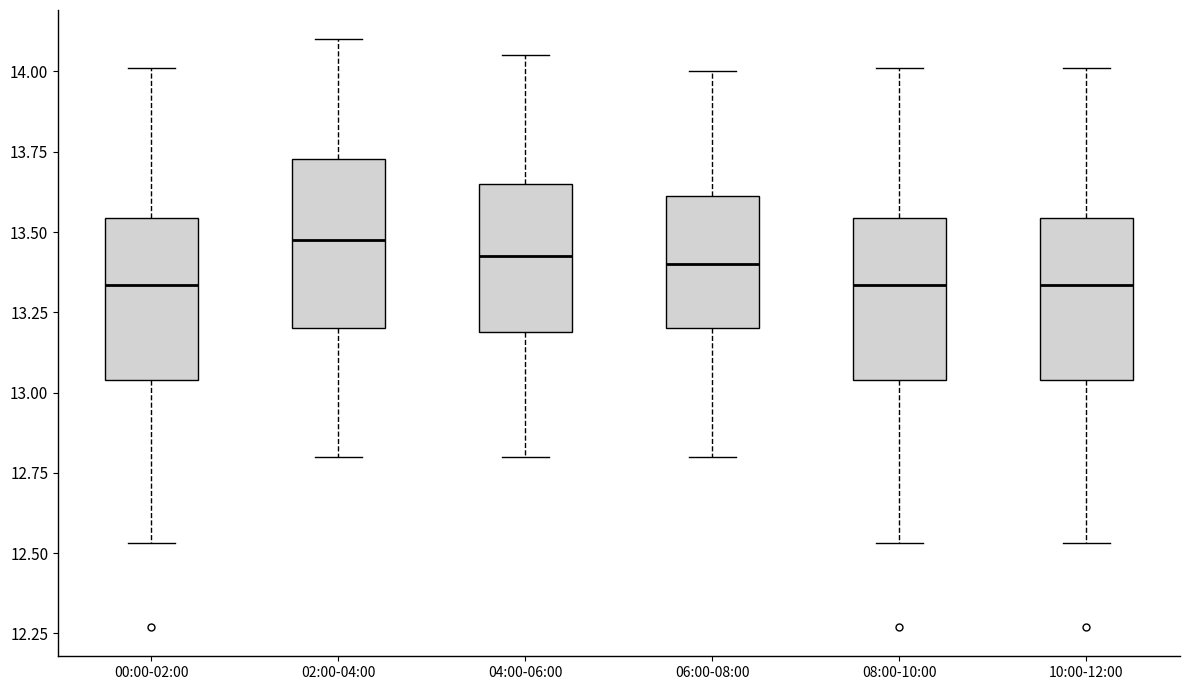

Reading left to right, transcribe this box plot: for each box, give where its median line is, the range the box spans, and where its two whiskers end, as read against the y-axis. The values are not printed on the chart, so give them approximately, as read against the axis.

00:00-02:00: median 13.35, box 13.05 to 13.55, whiskers 12.55 to 14.00
02:00-04:00: median 13.50, box 13.20 to 13.75, whiskers 12.80 to 14.10
04:00-06:00: median 13.45, box 13.20 to 13.65, whiskers 12.80 to 14.05
06:00-08:00: median 13.40, box 13.20 to 13.60, whiskers 12.80 to 14.00
08:00-10:00: median 13.35, box 13.05 to 13.55, whiskers 12.55 to 14.00
10:00-12:00: median 13.35, box 13.05 to 13.55, whiskers 12.55 to 14.00